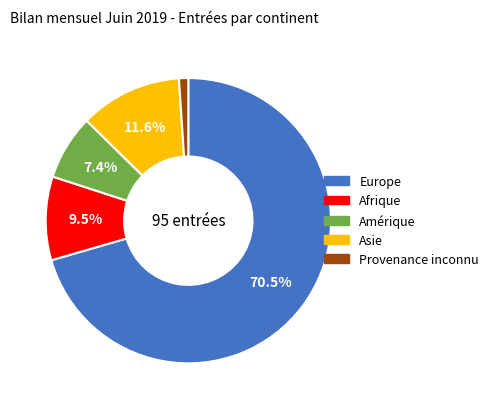

Is there a majority slice in this chart?

Yes